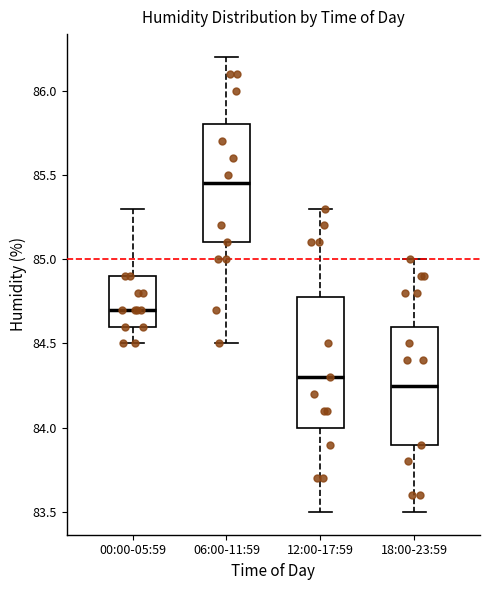

Which box is the tallest, from its lower edge to its upper edge?

12:00-17:59